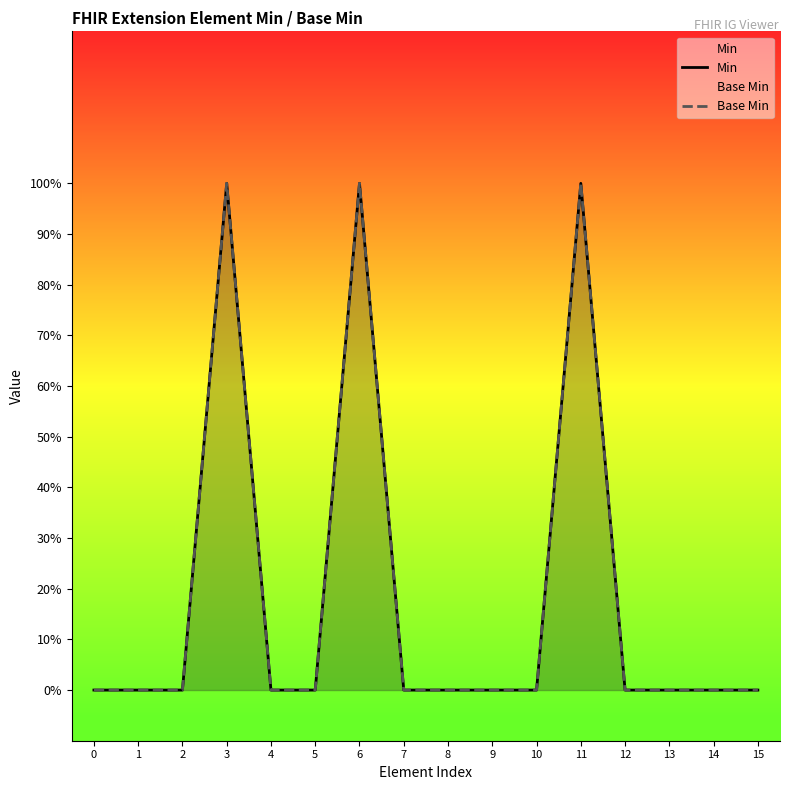

True or false: Min has a value of 0 at 8.

True